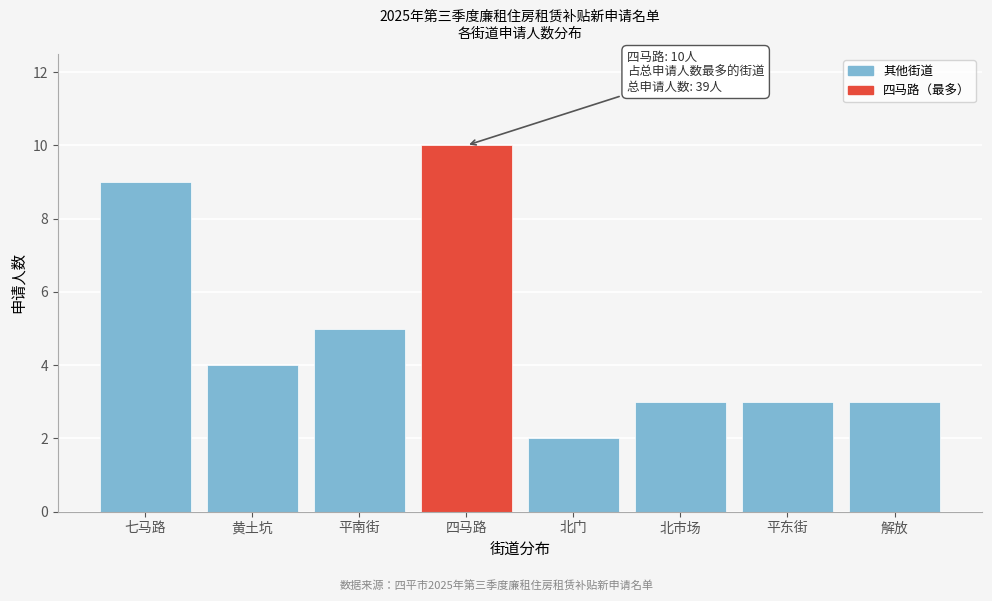

Reading left to right, transcribe all the data shown in this chart.

七马路=9	黄土坑=4	平南街=5	四马路=10	北门=2	北市场=3	平东街=3	解放=3